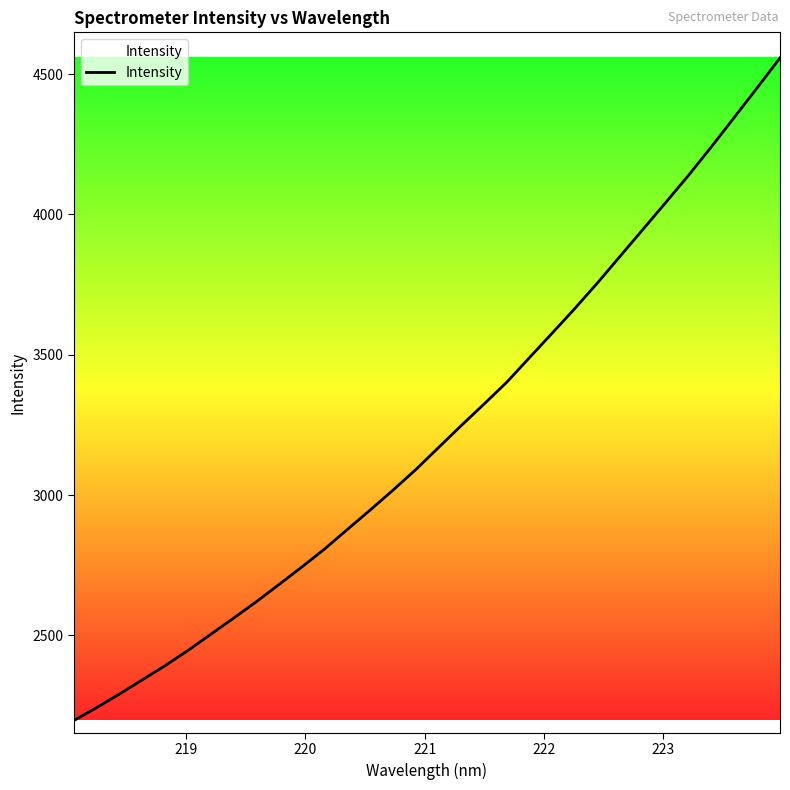

What is the difference between the maximum and minimum values?

2360.4